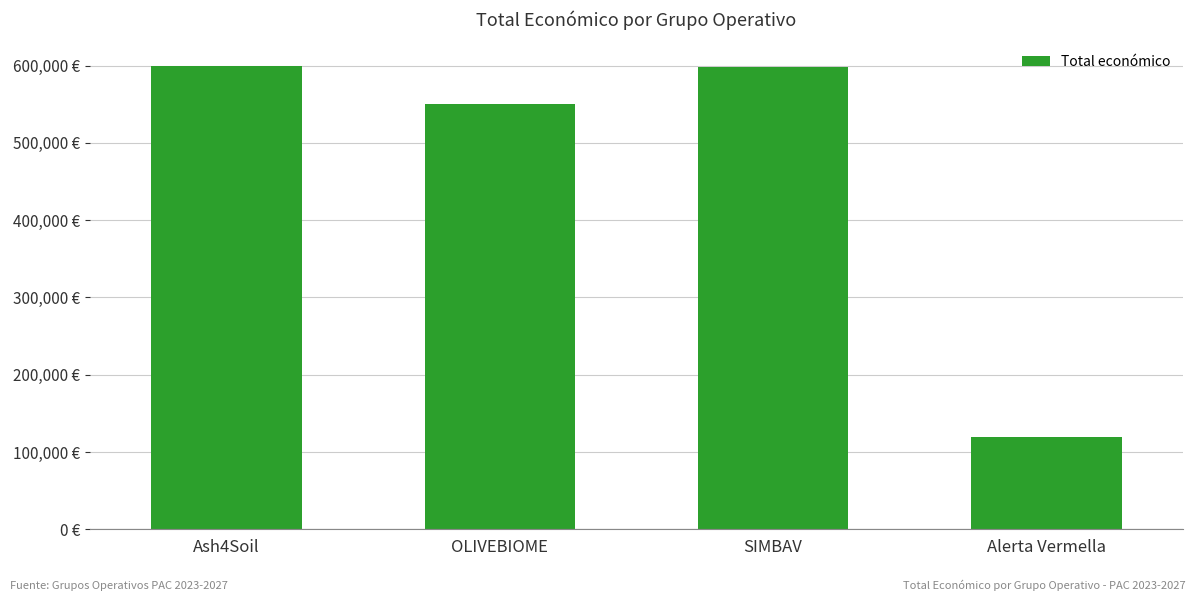

What position from the left is Ash4Soil?

1